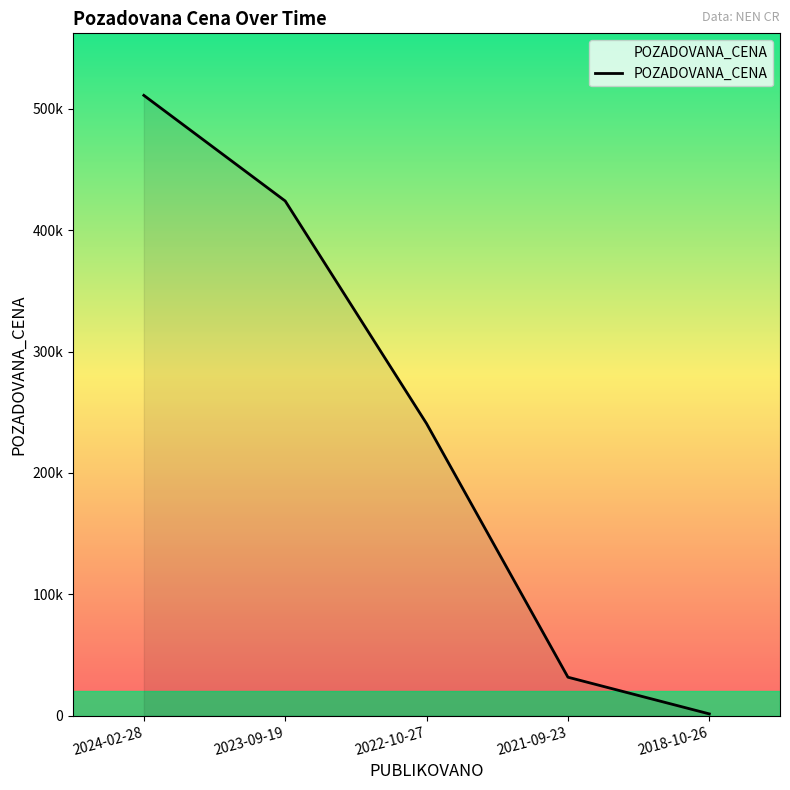

Is this an area chart (filled region under the line)?

Yes